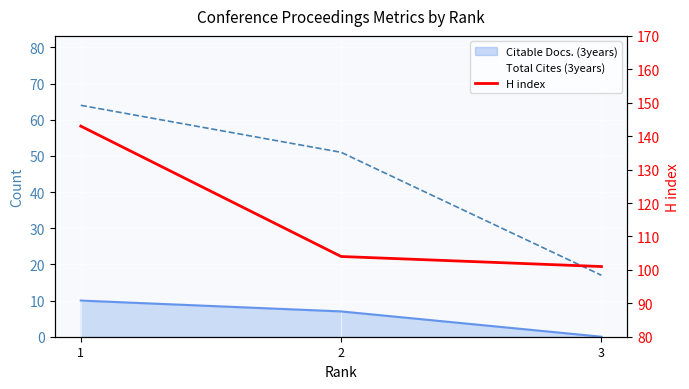

True or false: the data shows 104 at 2.

True